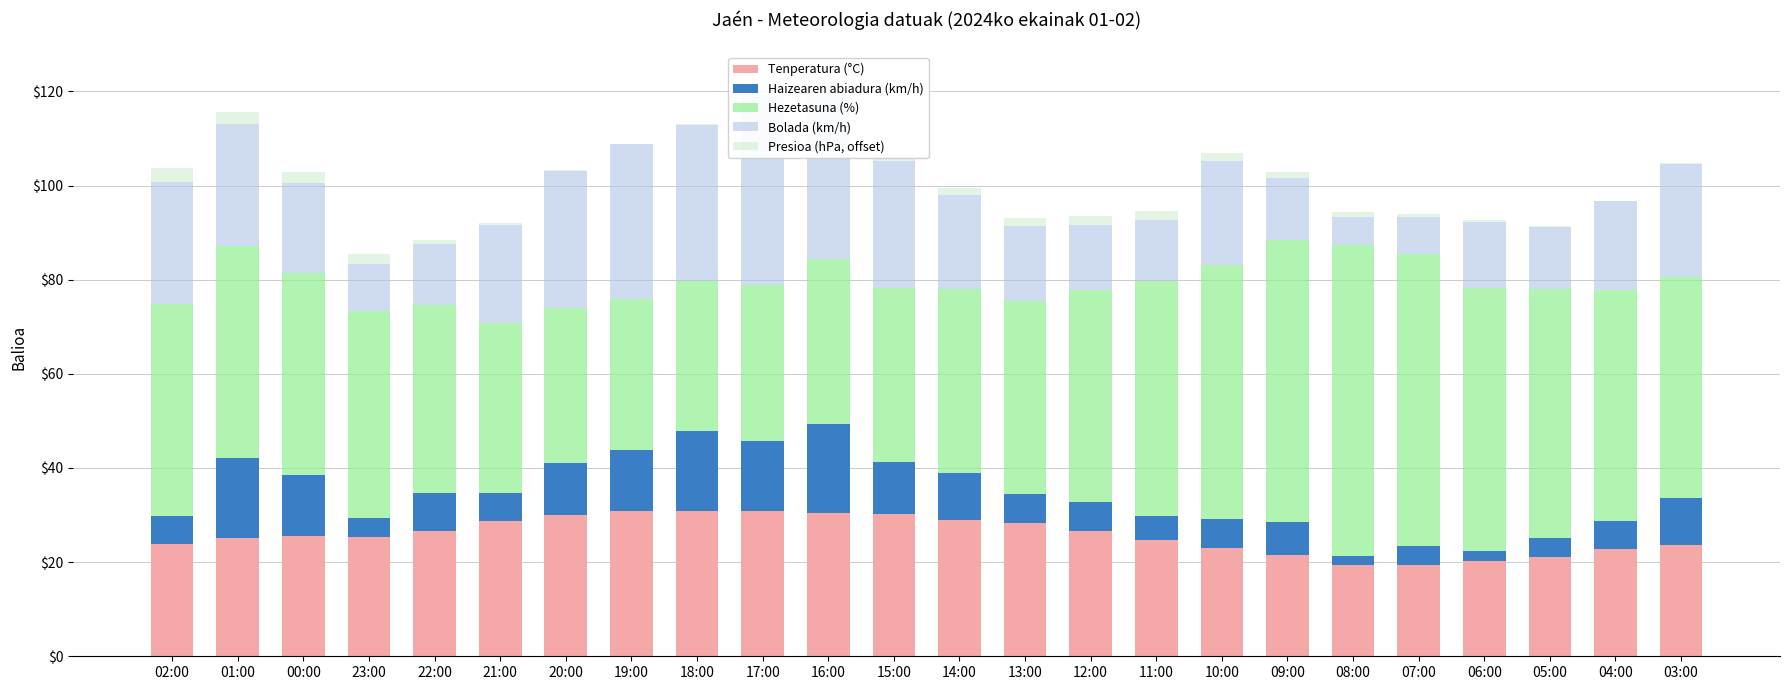

What position from the right is 08:00?

6